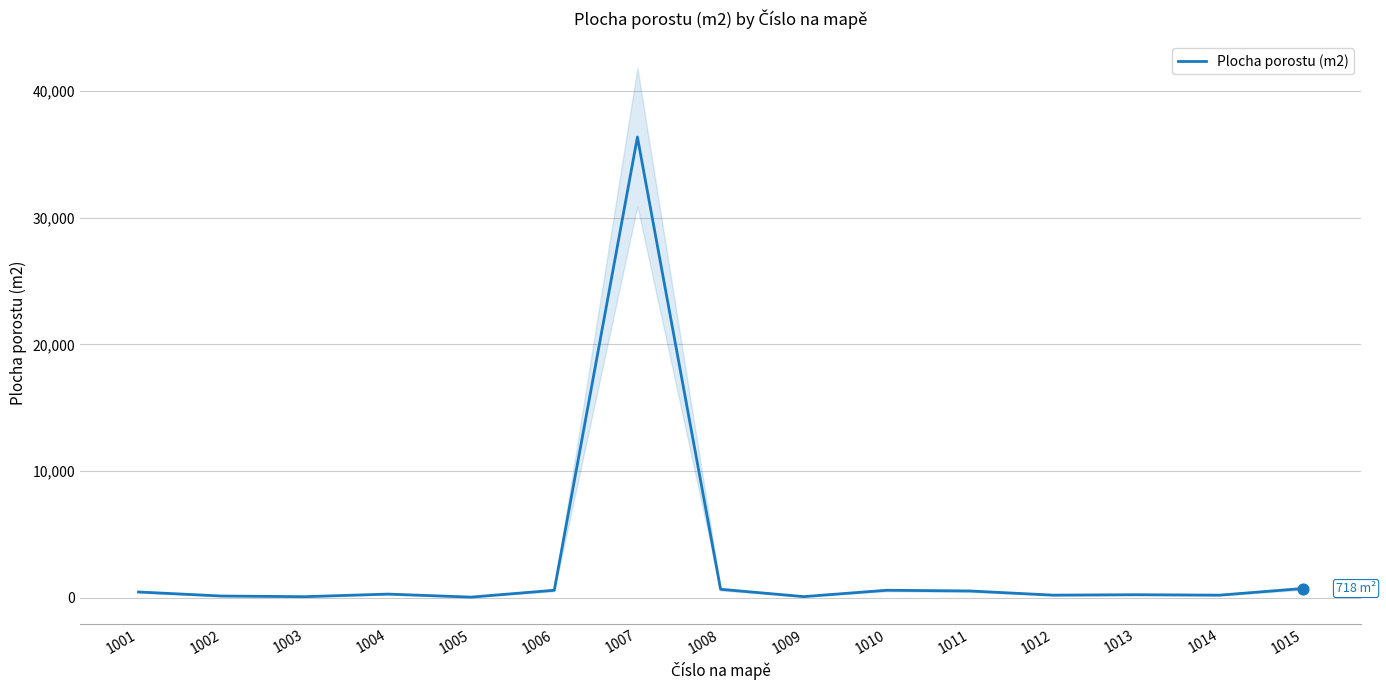

What is the change in value from 1008 to 1011?

-134.4